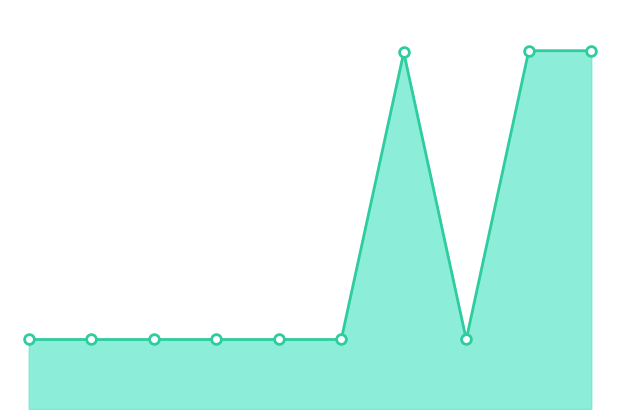

List the labels in order of value, smallest first.

12881, 12882, 12883, 12884, 12886, 12922, 24713, 18502, 25175, 25176